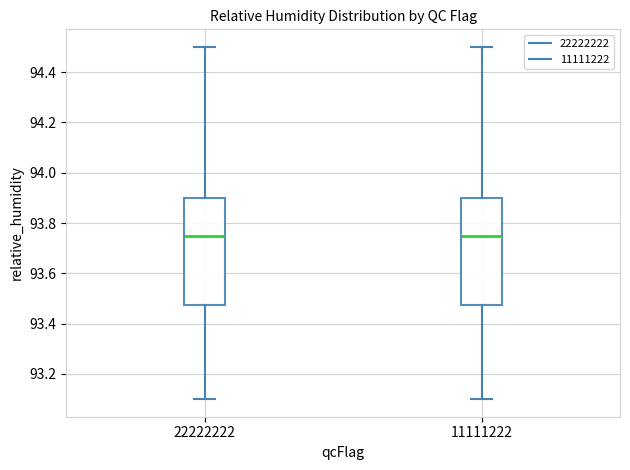

Where is the lower edge of the box at x = 22222222 on the y-axis? The values are not printed on the chart, so give them approximately, as read against the axis.

93.48